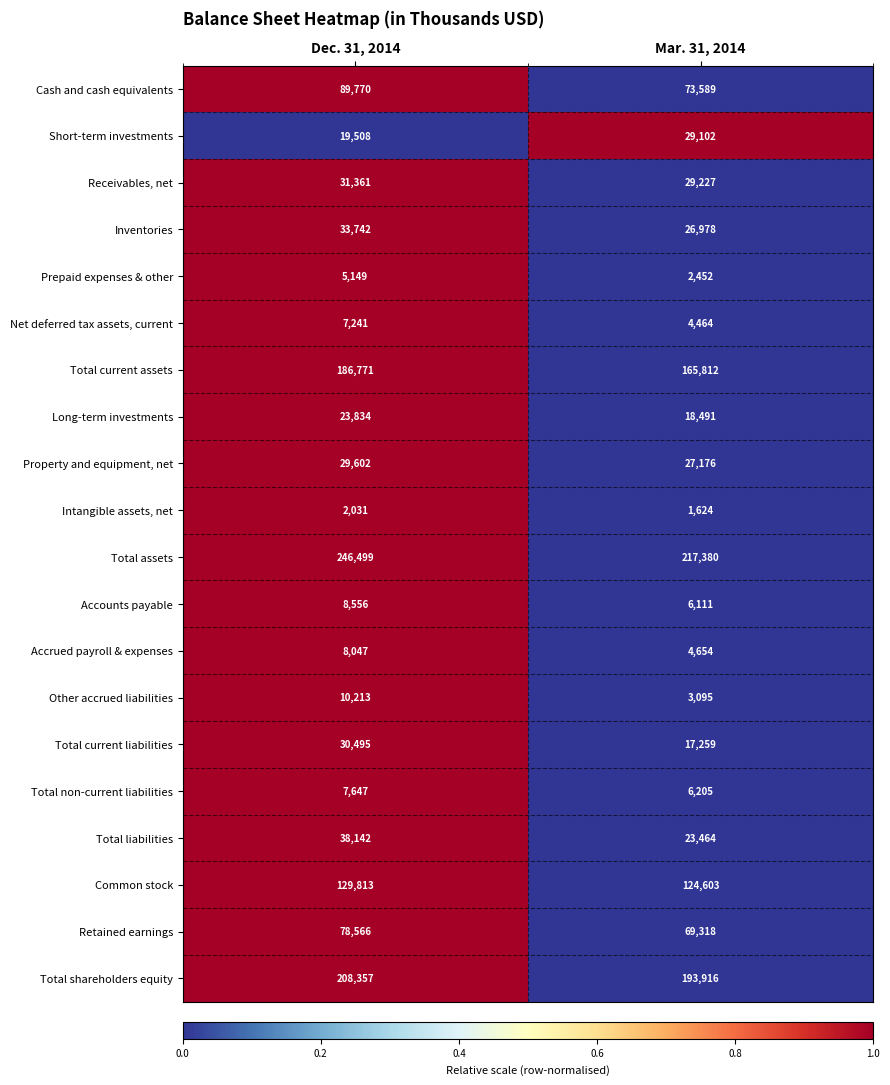

What is the difference between the maximum and minimum values in the Other accrued liabilities series?

7118